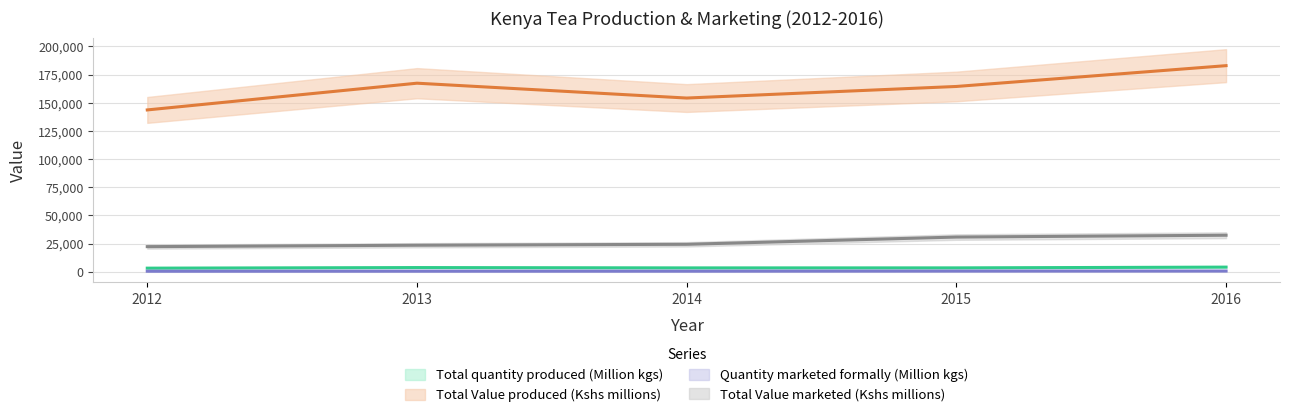

What is the sum of the Quantity marketed formally (Million kgs) values at 2015 and 2013?

1138.9